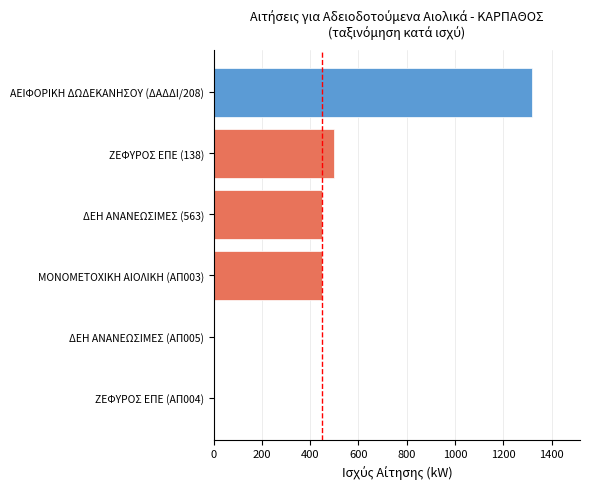

What is the change in value from ΜΟΝΟΜΕΤΟΧΙΚΗ ΑΙΟΛΙΚΗ (ΑΠ003) to ΔΕΗ ΑΝΑΝΕΩΣΙΜΕΣ (ΑΠ005)?

-450